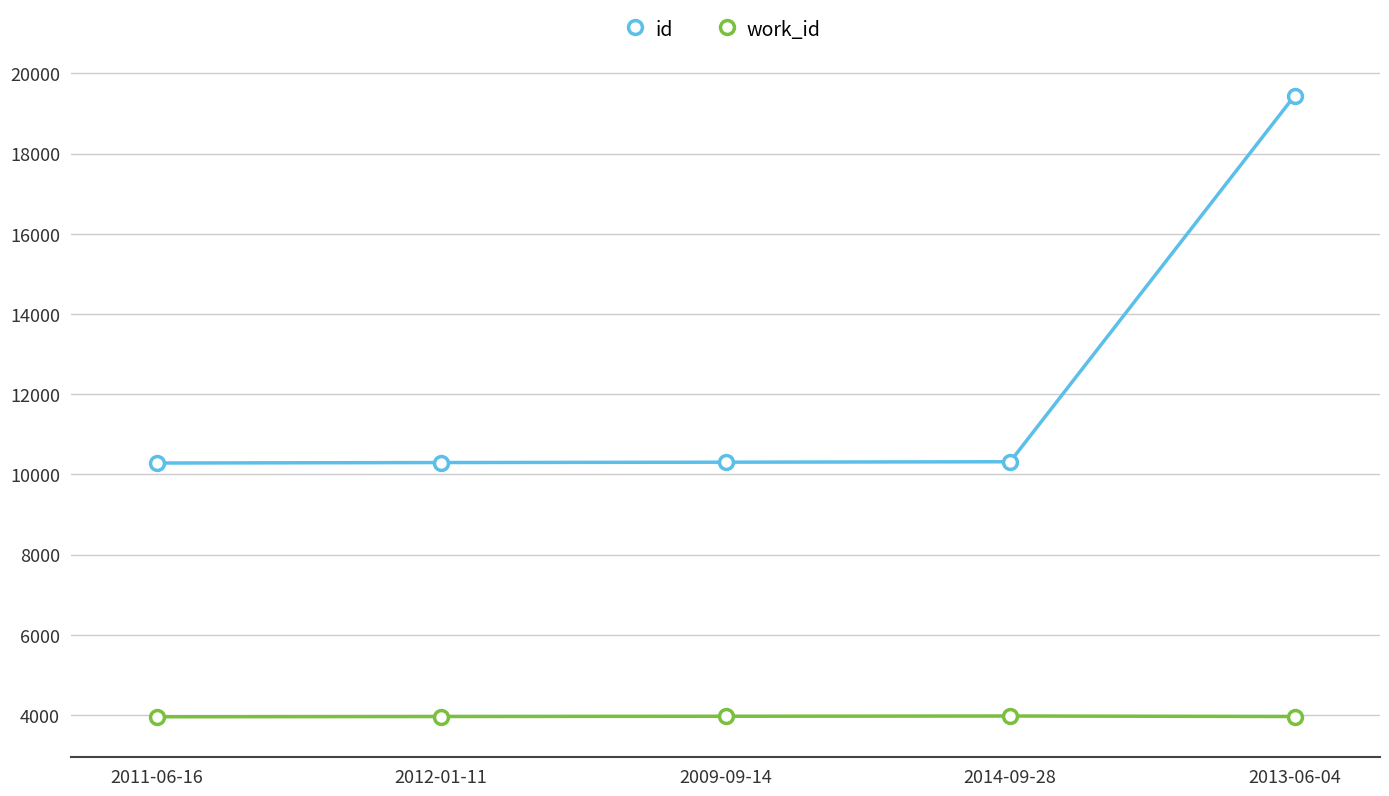

True or false: work_id has more than 2 points higher than both neighbors.

False